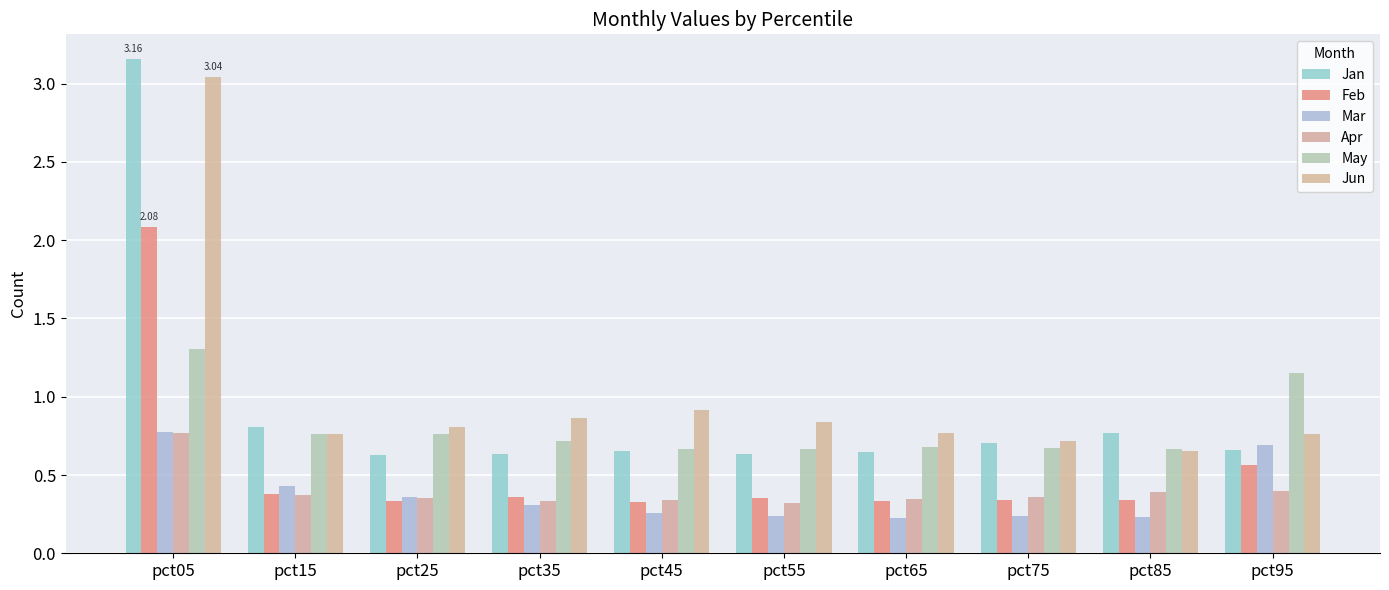

What are all the series names shown in the legend?

Jan, Feb, Mar, Apr, May, Jun